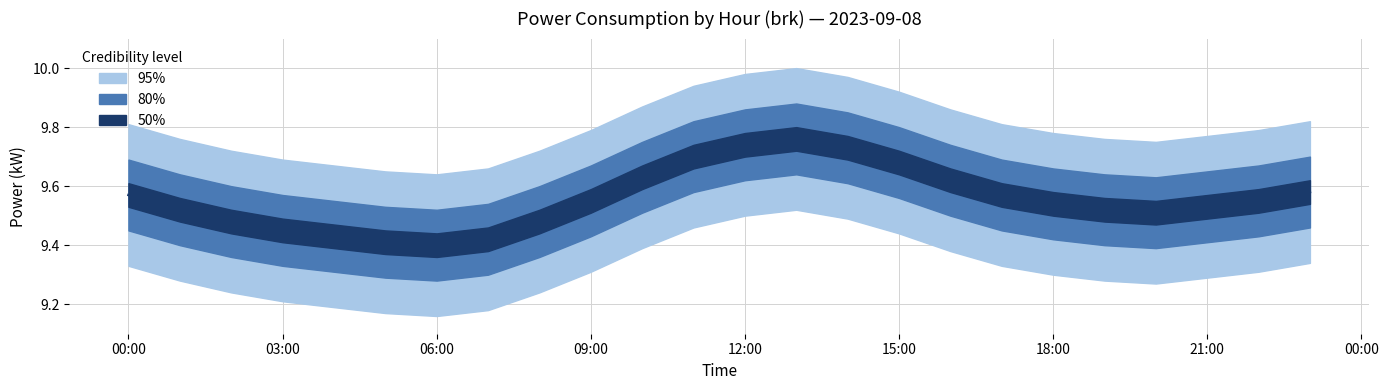

Is this an area chart (filled region under the line)?

No